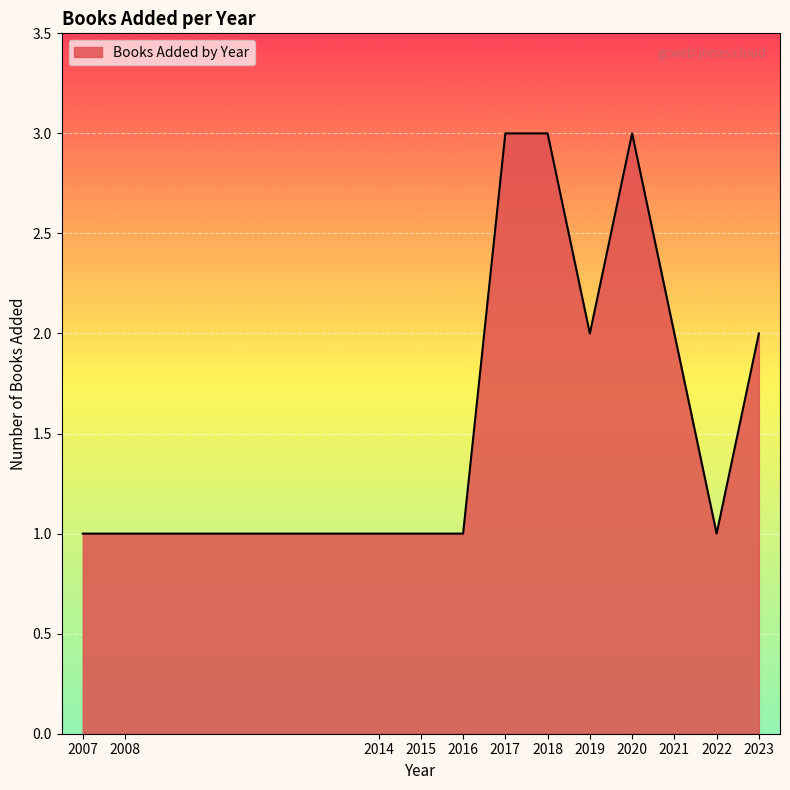

Reading right to left, transcribe all the data shown in this chart.

2023=2	2022=1	2021=2	2020=3	2019=2	2018=3	2017=3	2016=1	2015=1	2014=1	2008=1	2007=1